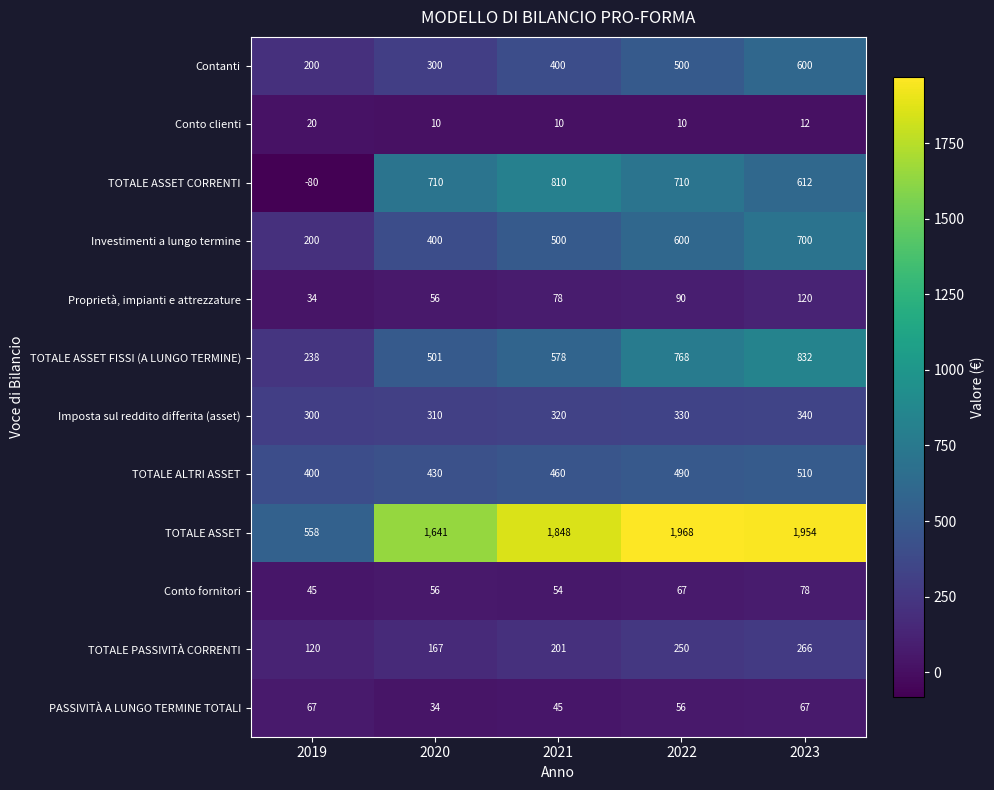

The value of TOTALE PASSIVITÀ CORRENTI at 2020 is 167. True or false?

True